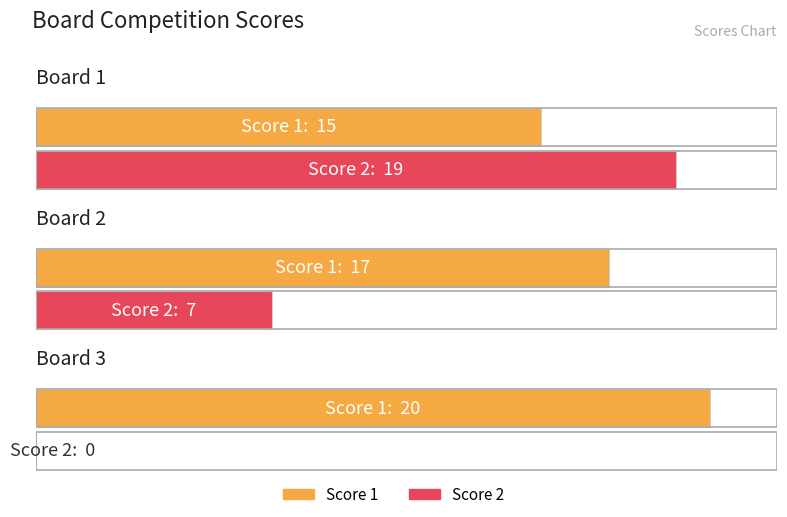

Between Board 1 and Board 3, which series saw the biggest shift?

Score 2